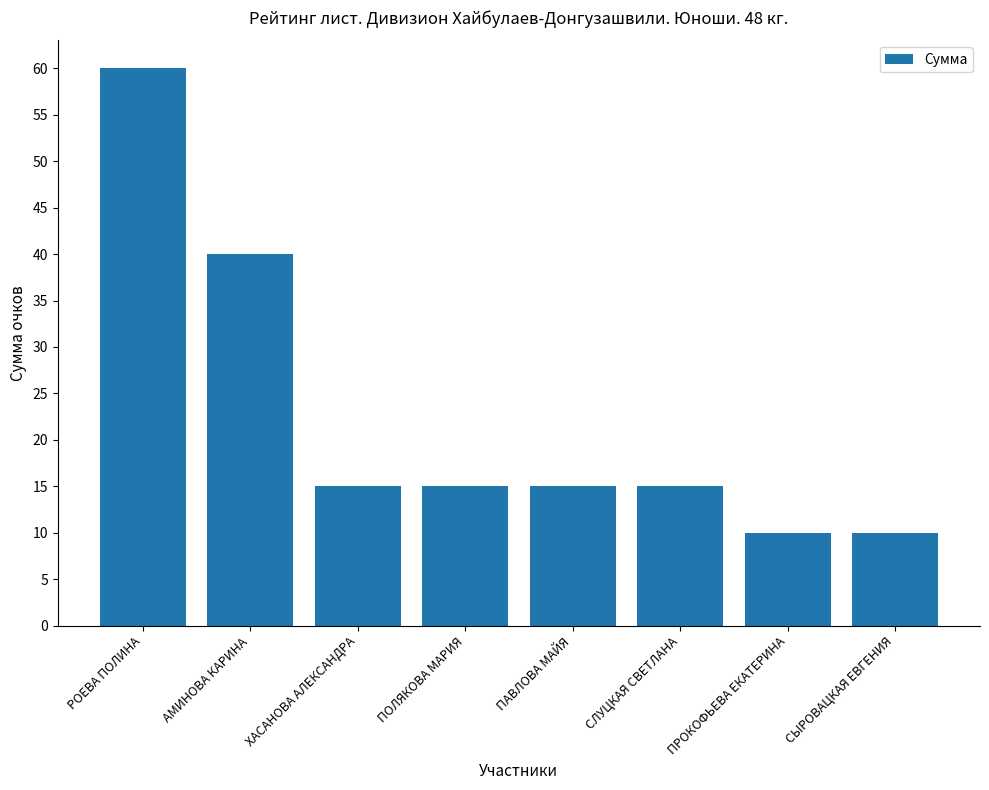

Count the number of categories in the chart.

8